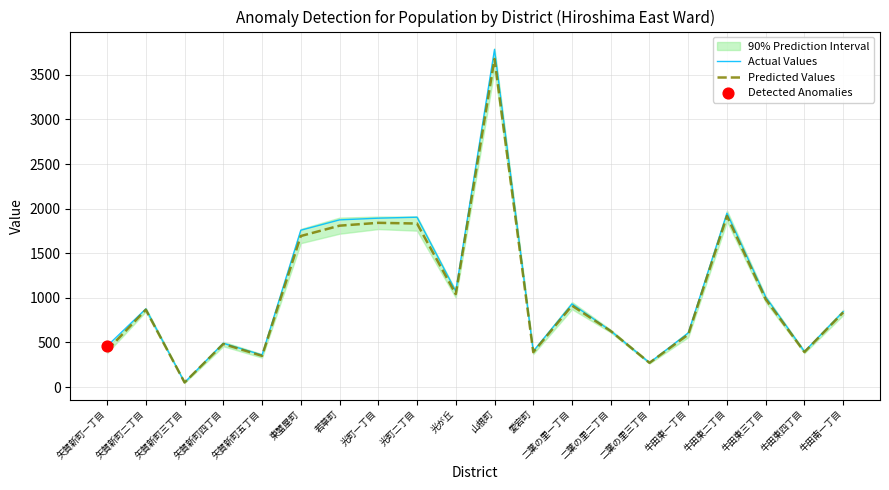

Which series reaches the minimum Y coordinate?

Actual Values